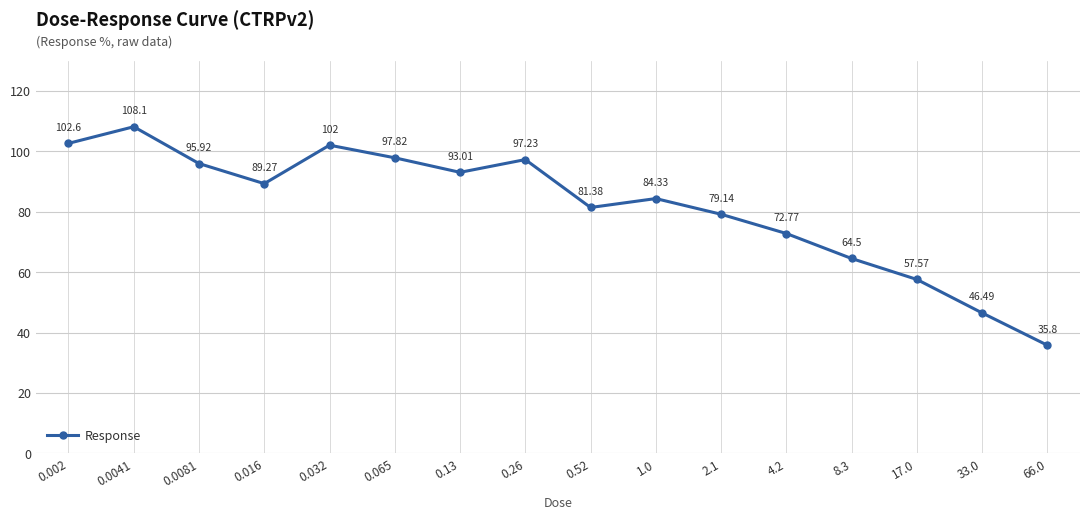

Does the chart display data point markers on the line(s)?

Yes